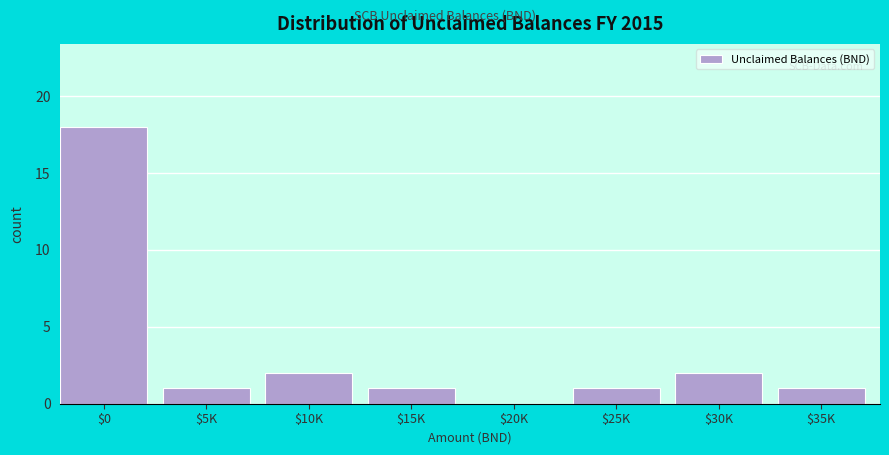

Which category has the highest value across all series?

$0